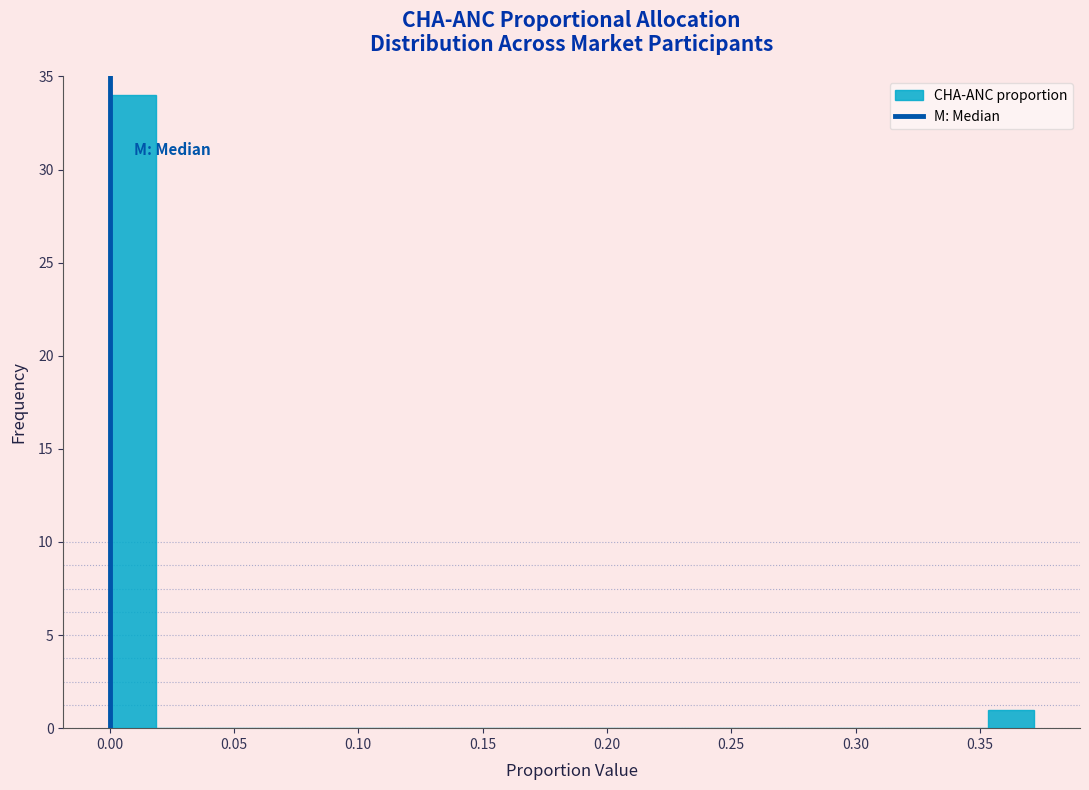

Around what value on the x-axis is the tallest bar? Give the approximate position of its centre, as read against the axis.

0.010